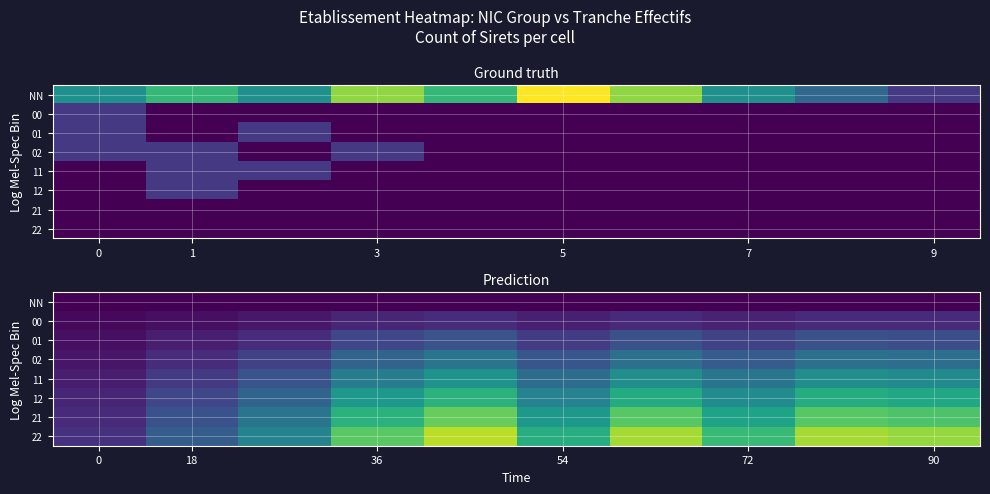

List the series in order of their peak value, highest first.

22, 21, 12, 11, 02, 01, 00, NN